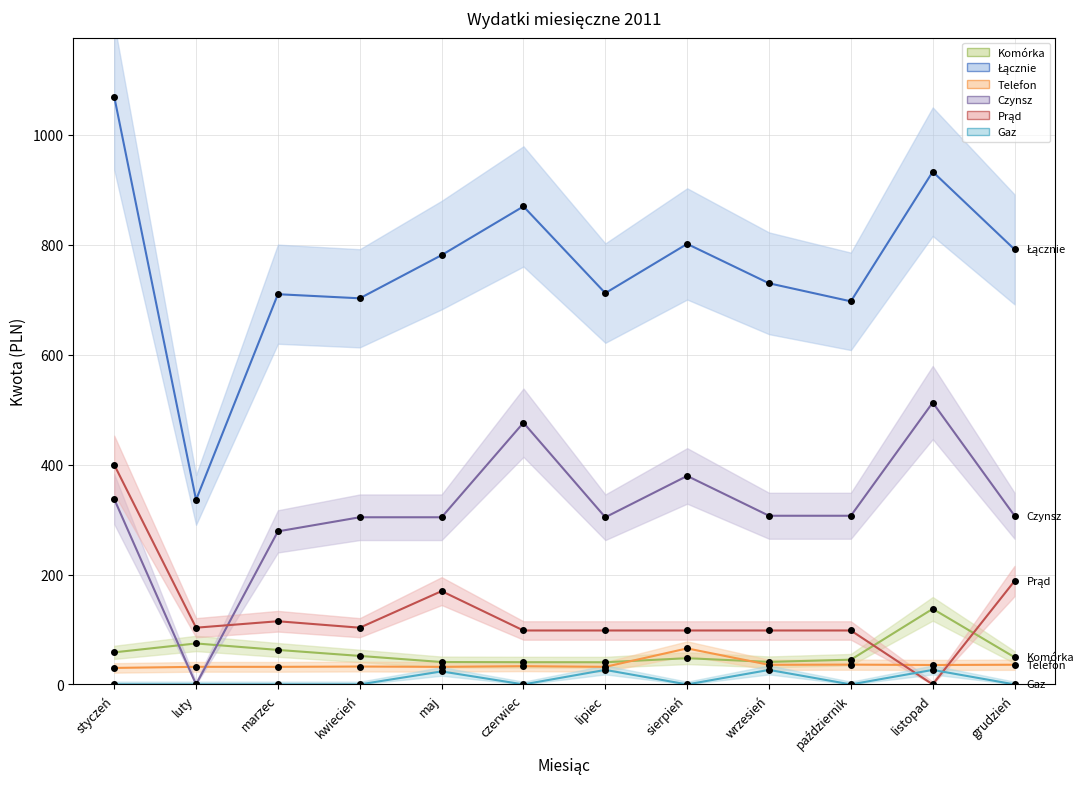

What is the sum of all Telefon values?

431.9